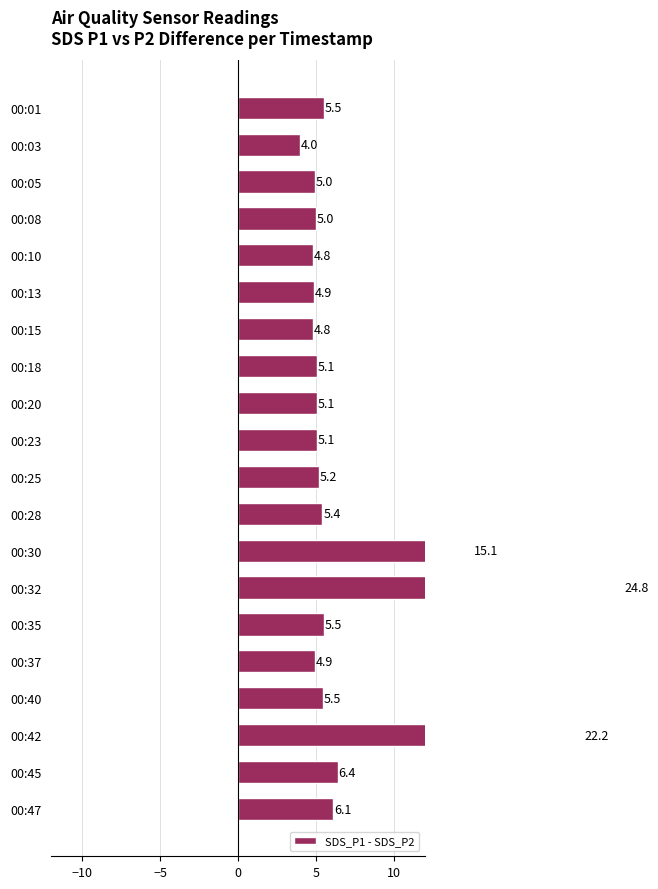

Between 00:25 and 00:28, which is larger?

00:28